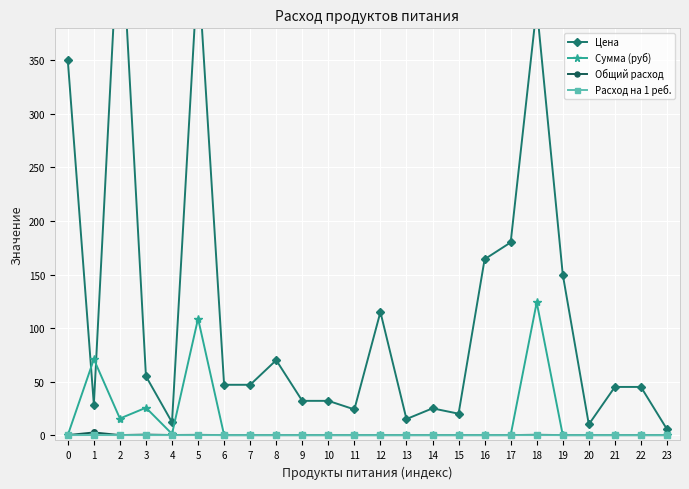

Is it true that Расход на 1 реб. equals 0.0 at 11?

True